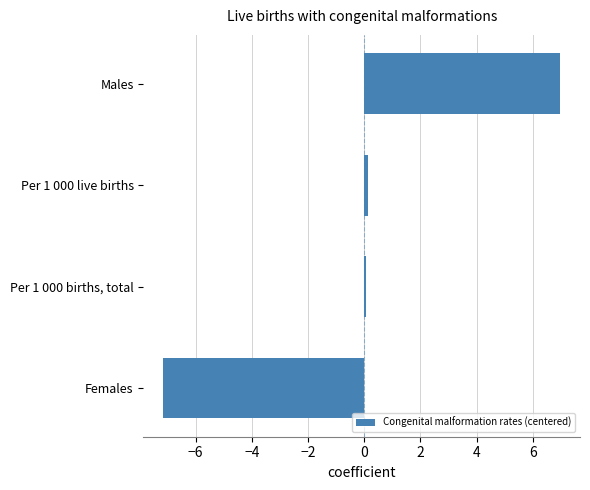

True or false: the data shows 0.1 at Per 1 000 live births.

True